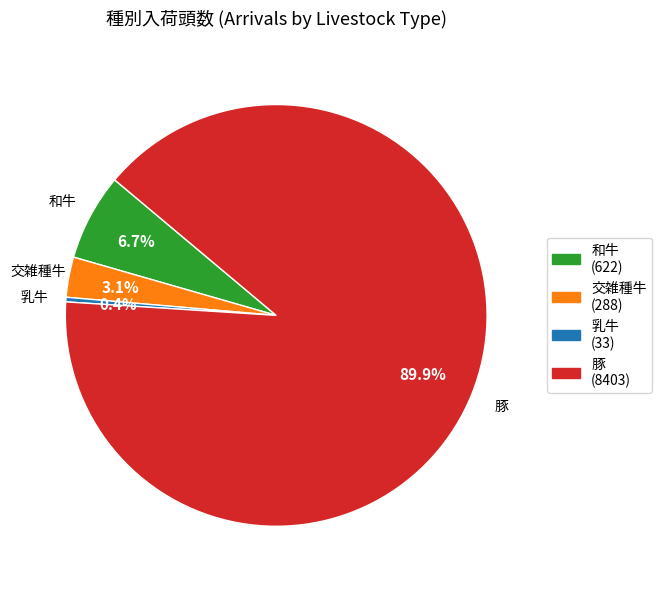

Does any single category account for the majority?

Yes